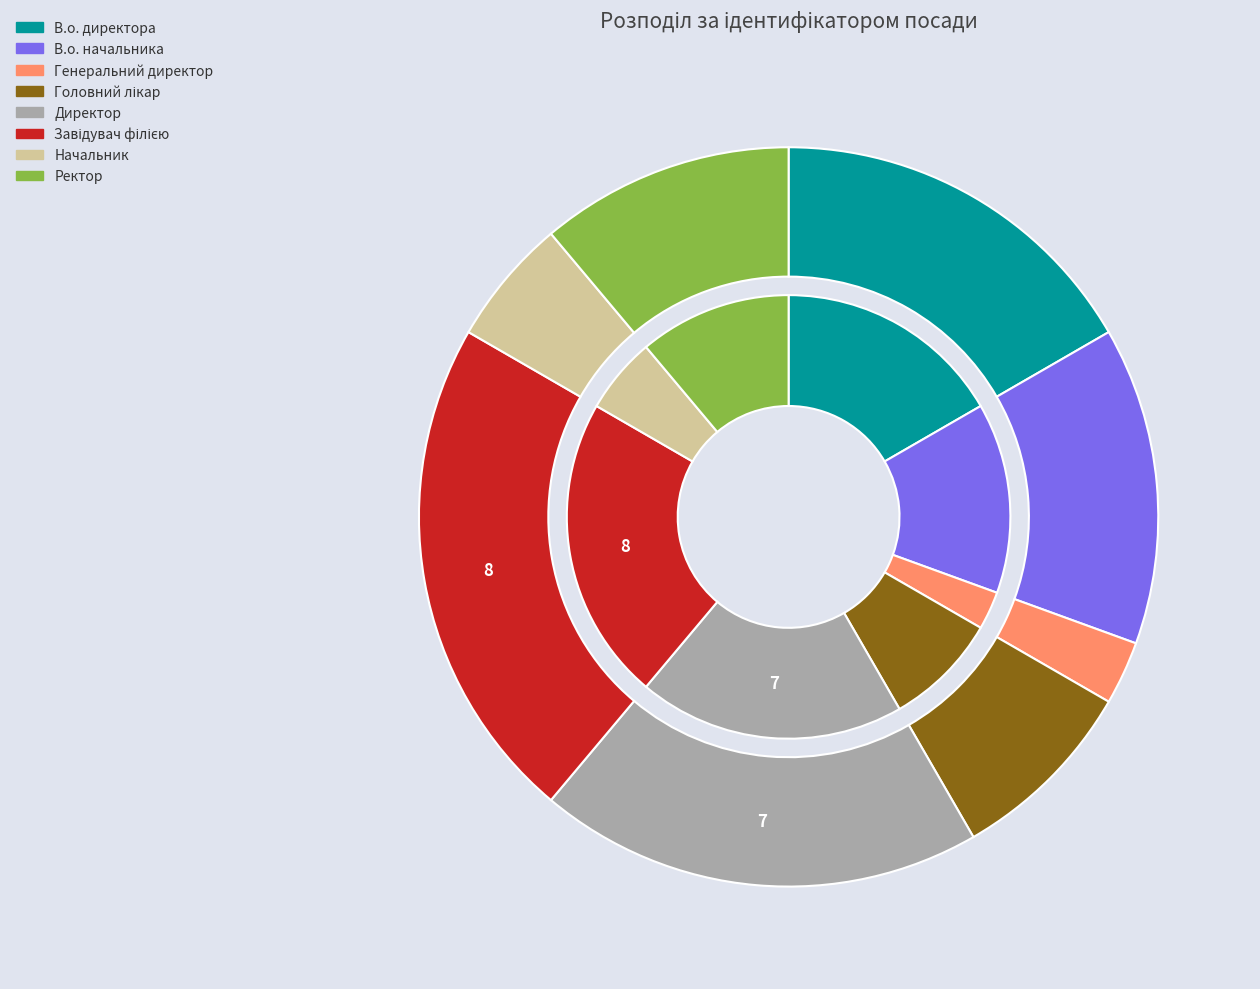

What is the ratio of the value at Генеральний директор to the value at В.о. начальника?

0.2